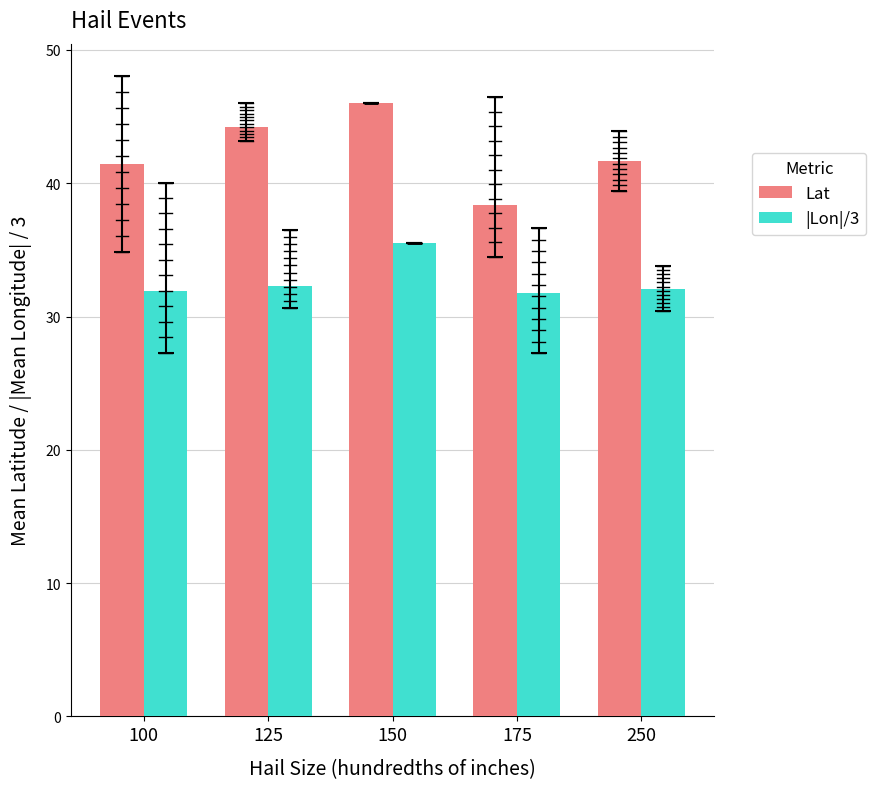

Which category has the highest value in the |Lon|/3 series?

150